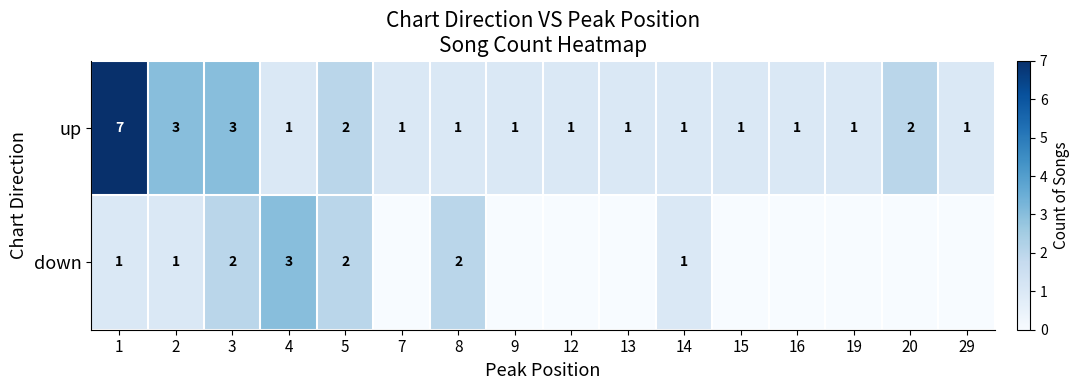

The down series shows 1 at 14. True or false?

True